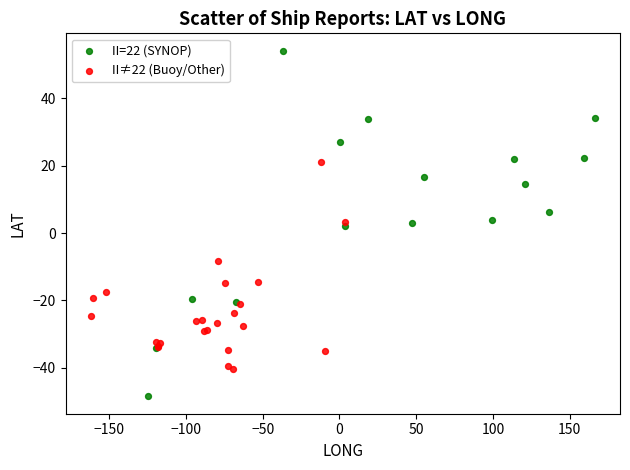

Which series has the widest spread of Y values?

II=22 (SYNOP)